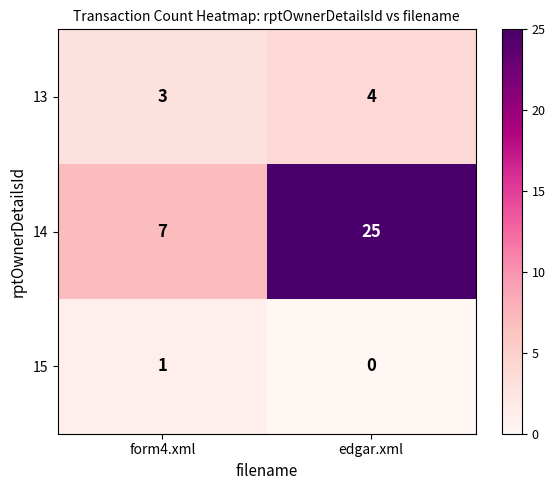

Rank the series at edgar.xml from highest to lowest value.

14, 13, 15